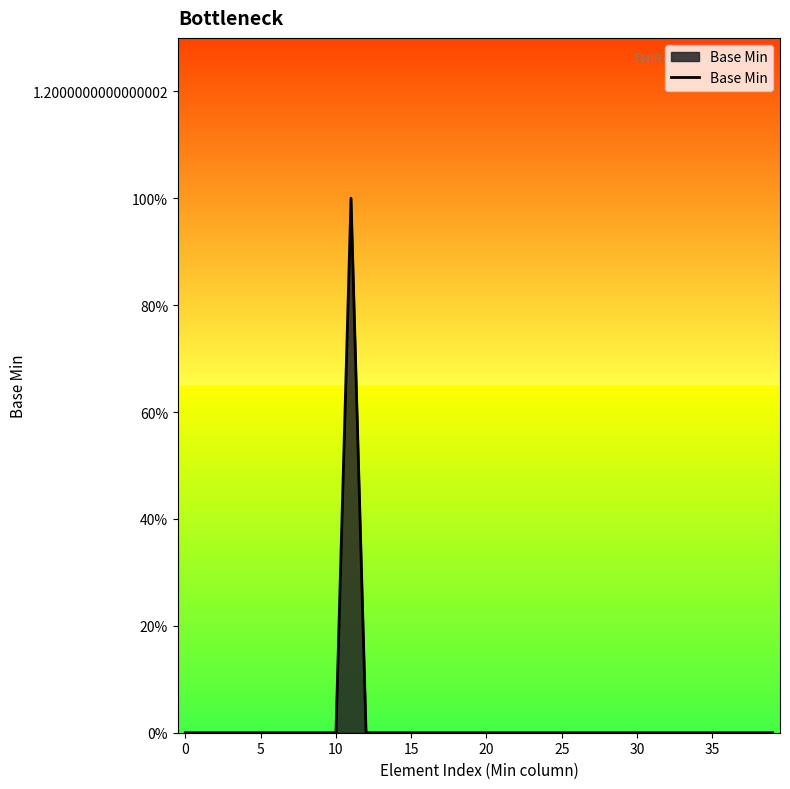

How many interior local peaks (higher than both neighbors) does the data have?

1